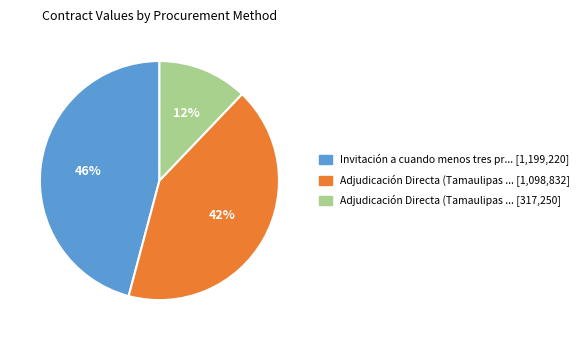

To the nearest percent, what is the difference between the largest and smallest slice percentages?

34%